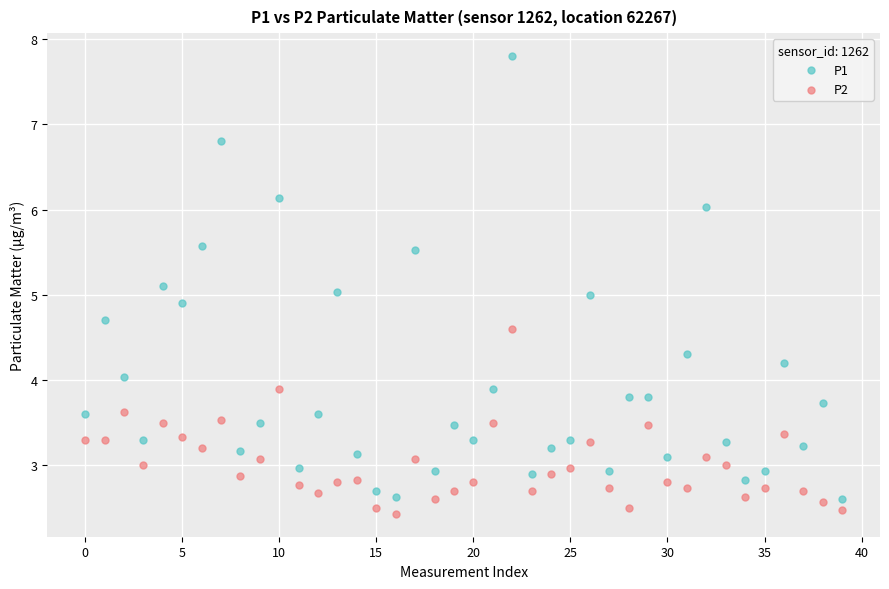

Across all data points, what is the range of Y values (max minus min)?

5.4